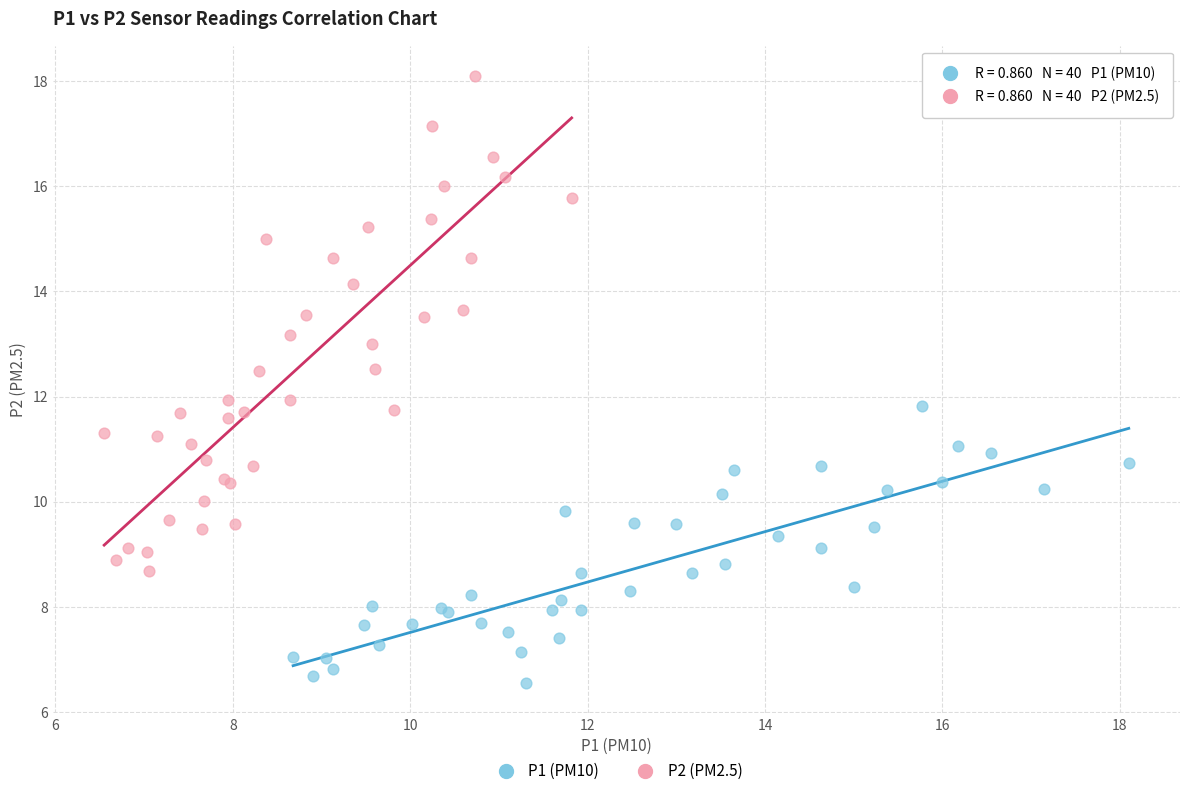

Which series contains the highest Y value?

P2 (PM2.5)